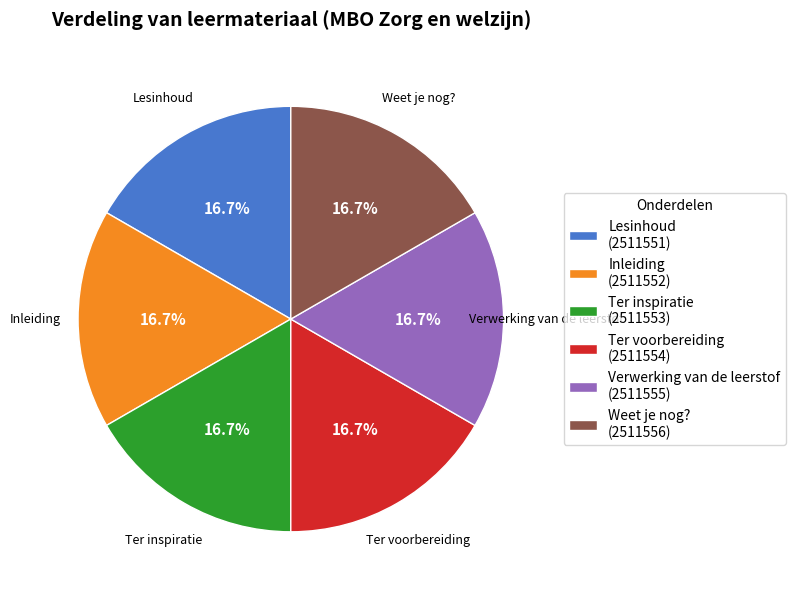

Is Ter inspiratie the majority of the pie?

No